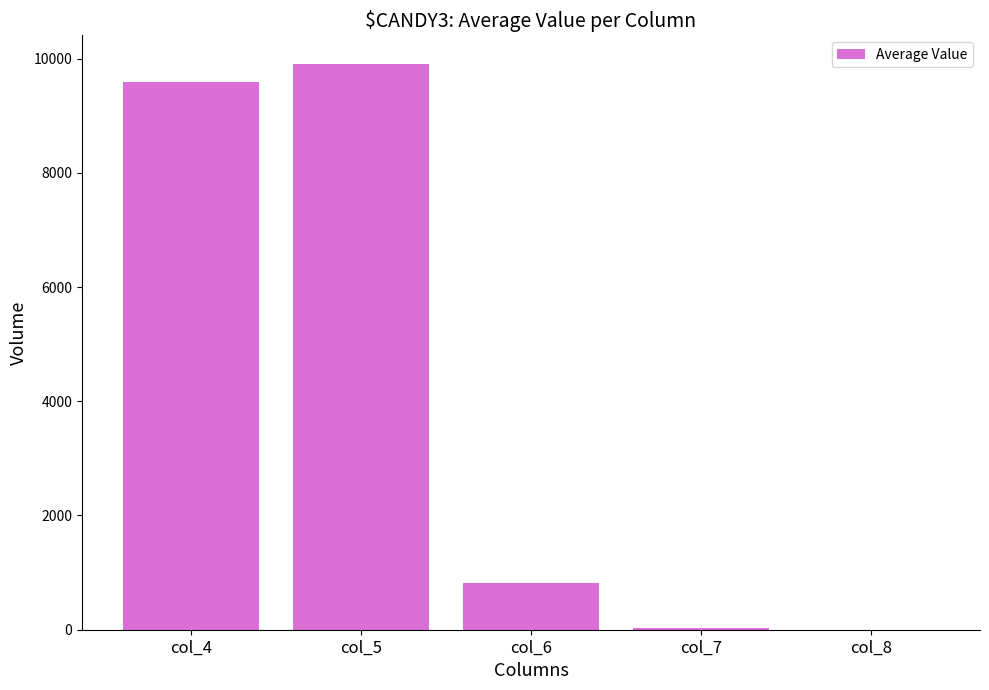

Are the bars horizontal?

No